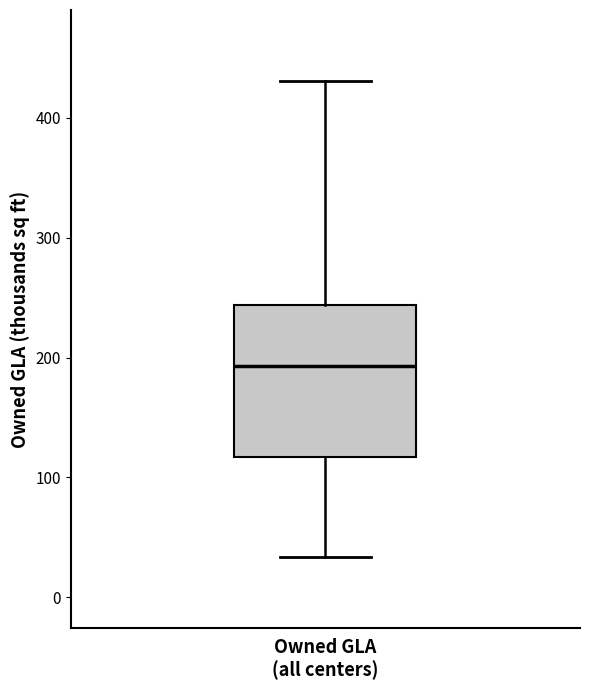

Read this box plot against the y-axis: the position of the median line, the range covered by the box, and the ends of both whiskers. The values are not printed on the chart, so give them approximately, as read against the axis.

median 190, box 120 to 240, whiskers 30 to 430